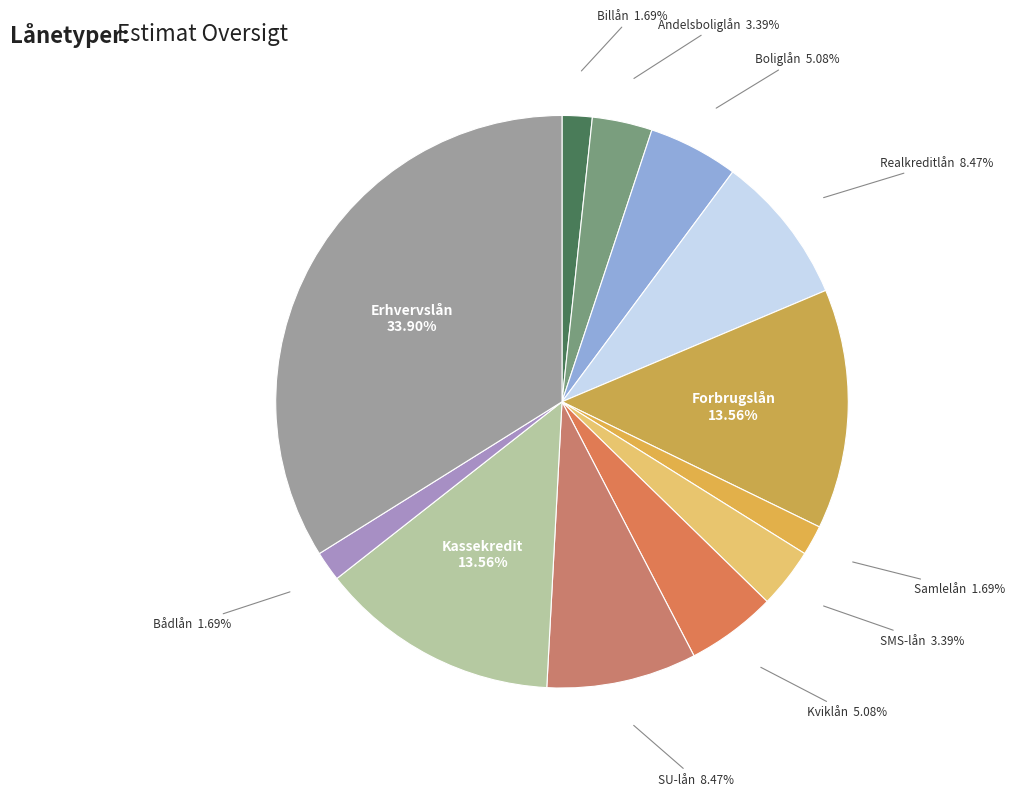

The Kviklån slice represents 5% of the pie. True or false?

True